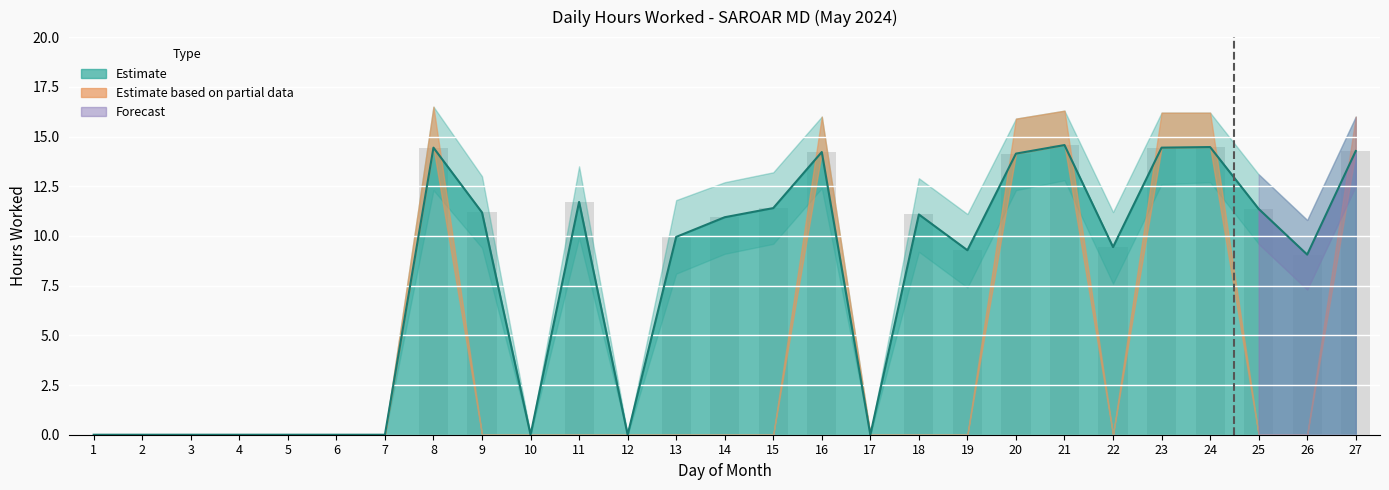

Reading left to right, what are all the values shown in this chart?

Hours Worked: 1=0.0	2=0.0	3=0.0	4=0.0	5=0.0	6=0.0	7=0.0	8=14.4	9=11.2	10=0.0	11=11.7	12=0.0	13=9.9	14=10.9	15=11.4	16=14.2	17=0.0	18=11.1	19=9.3	20=14.1	21=14.6	22=9.4	23=14.4	24=14.5	25=11.4	26=9.1	27=14.3
Upper Band: 1=0.0	2=0.0	3=0.0	4=0.0	5=0.0	6=0.0	7=0.0	8=14.4	9=11.2	10=0.0	11=11.7	12=0.0	13=9.9	14=10.9	15=11.4	16=14.2	17=0.0	18=11.1	19=9.3	20=14.1	21=14.6	22=9.4	23=14.4	24=14.5	25=11.4	26=9.1	27=14.3